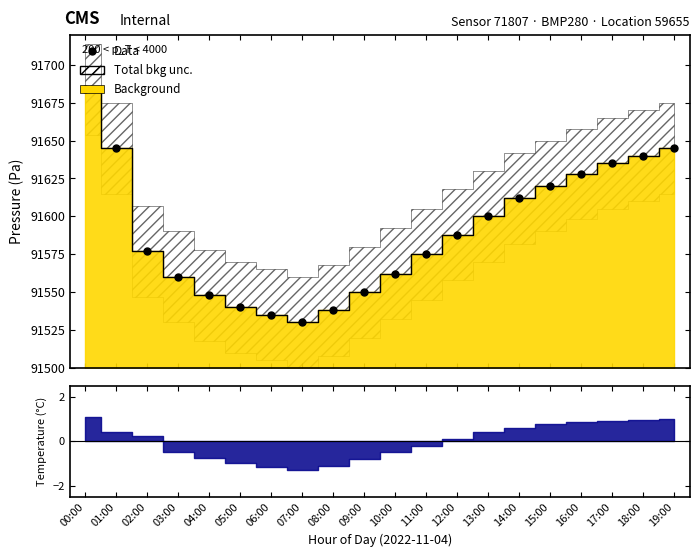

At which label is the value closest to 91607?

14:00